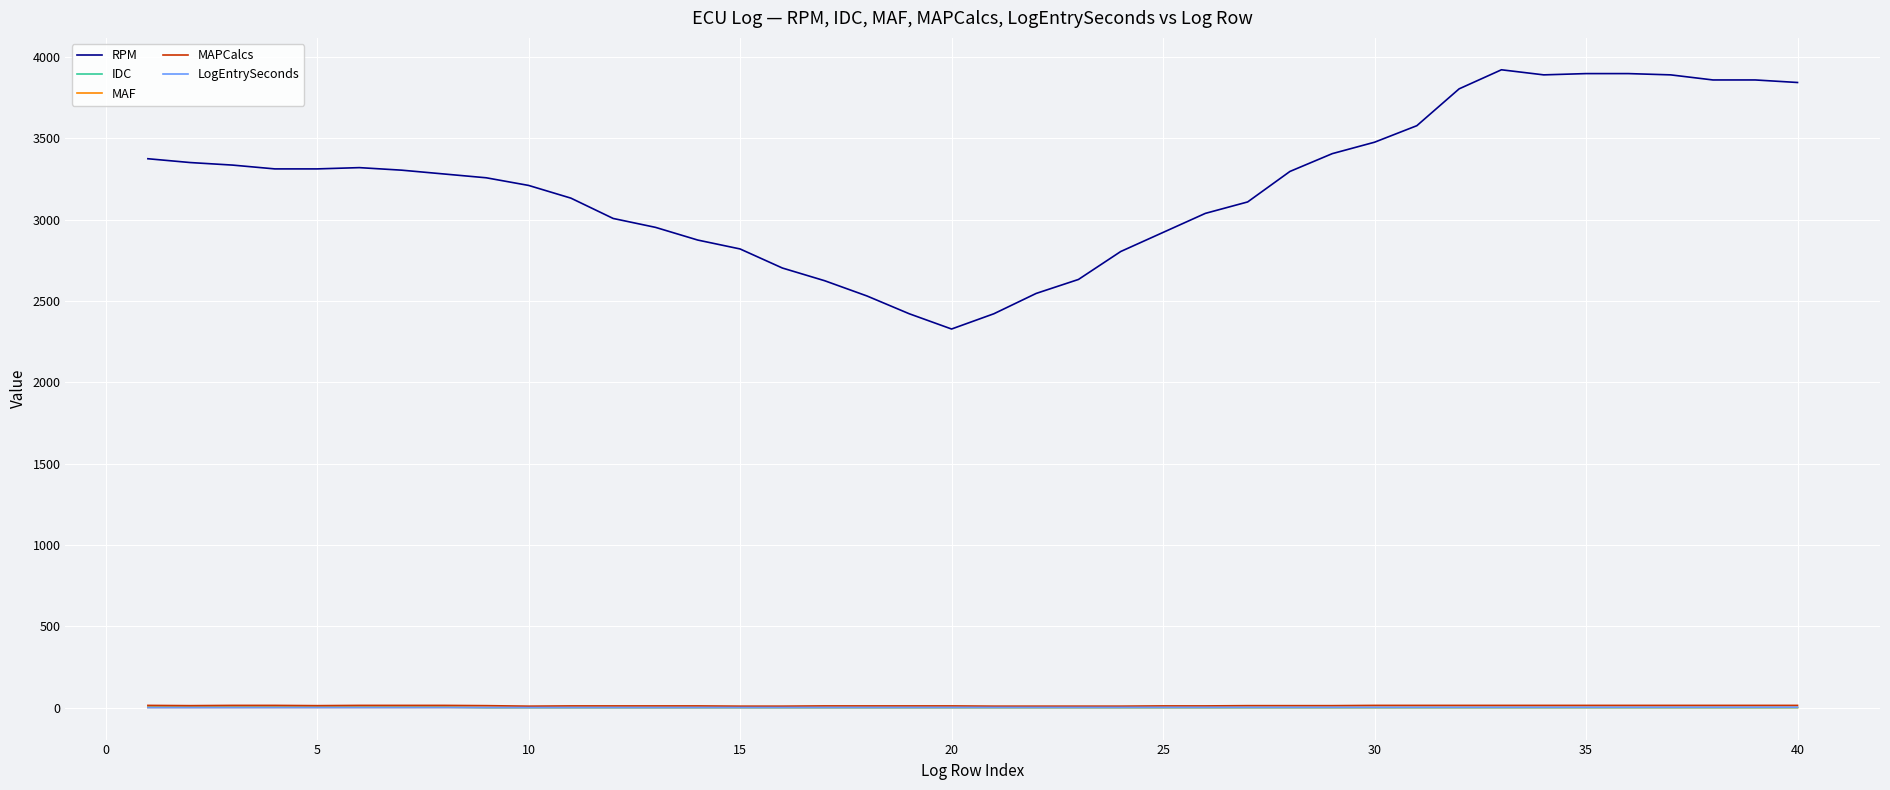

Which series has the largest total across all categories?

RPM